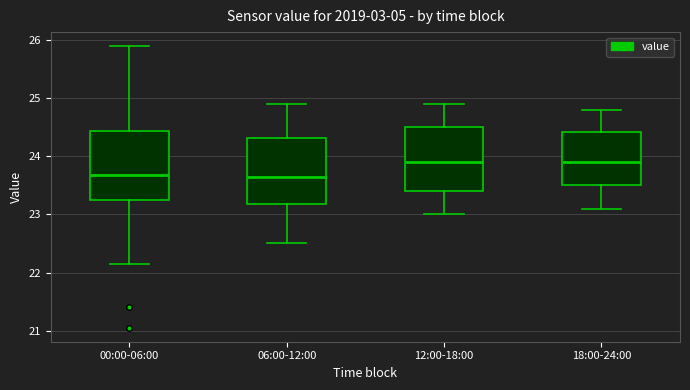

Where is the lower edge of the box for 18:00-24:00 on the y-axis? The values are not printed on the chart, so give them approximately, as read against the axis.

23.5